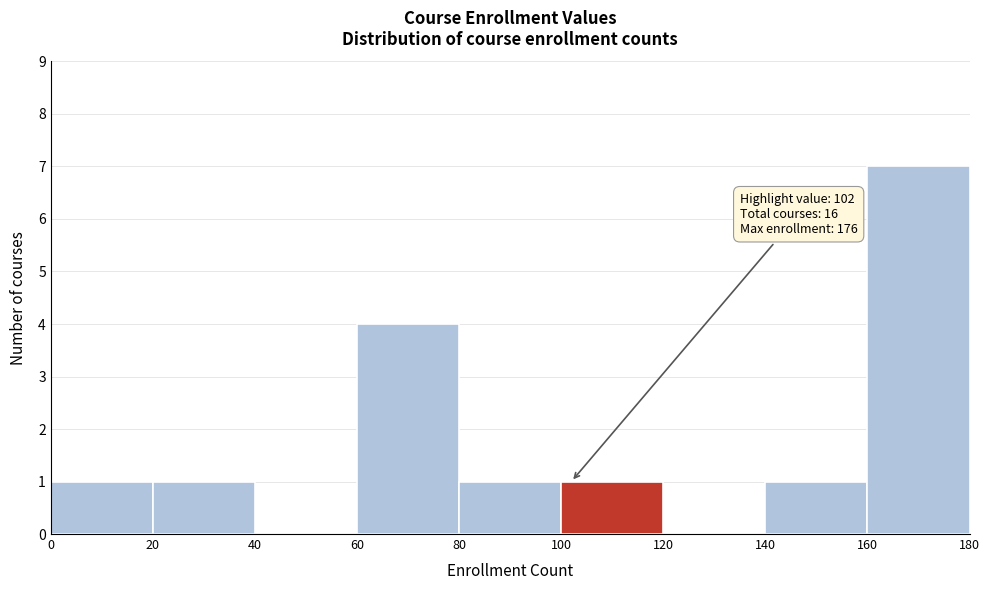

Which range on the x-axis has the tallest bar?

160 to 180